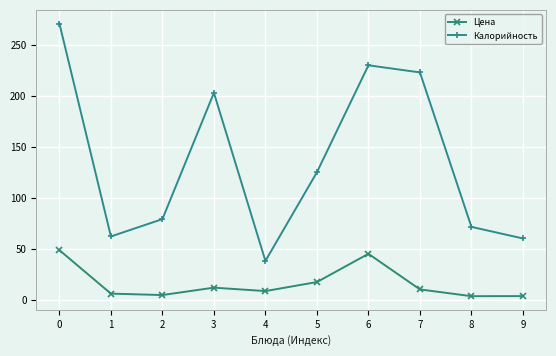

Which series has the largest total across all categories?

Калорийность